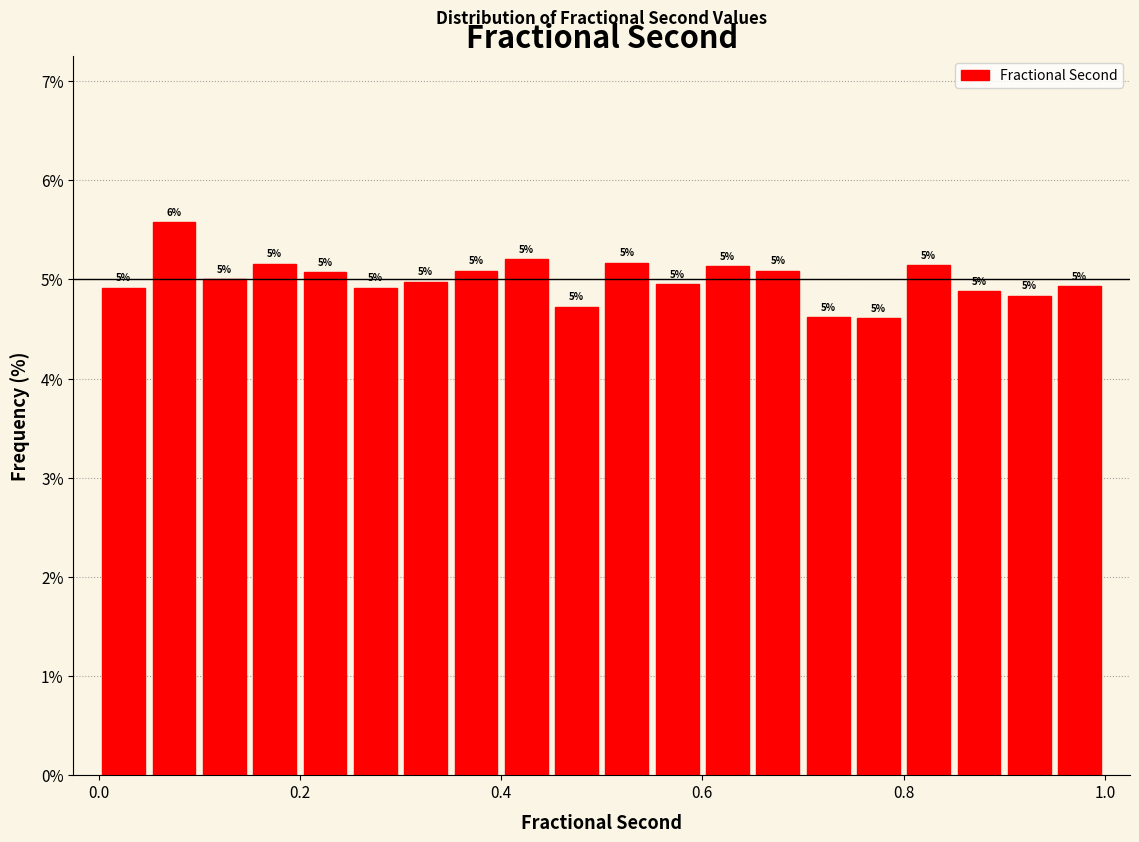

Around what value on the x-axis is the tallest bar? Give the approximate position of its centre, as read against the axis.

0.08